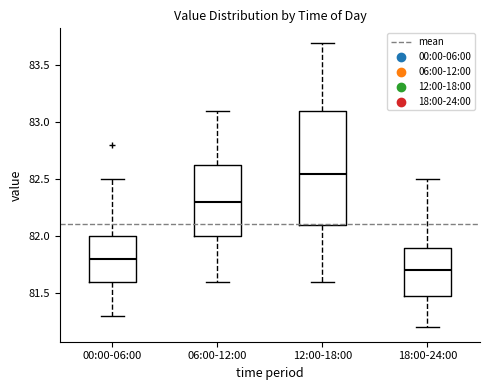

Which box's median line is the highest?

12:00-18:00